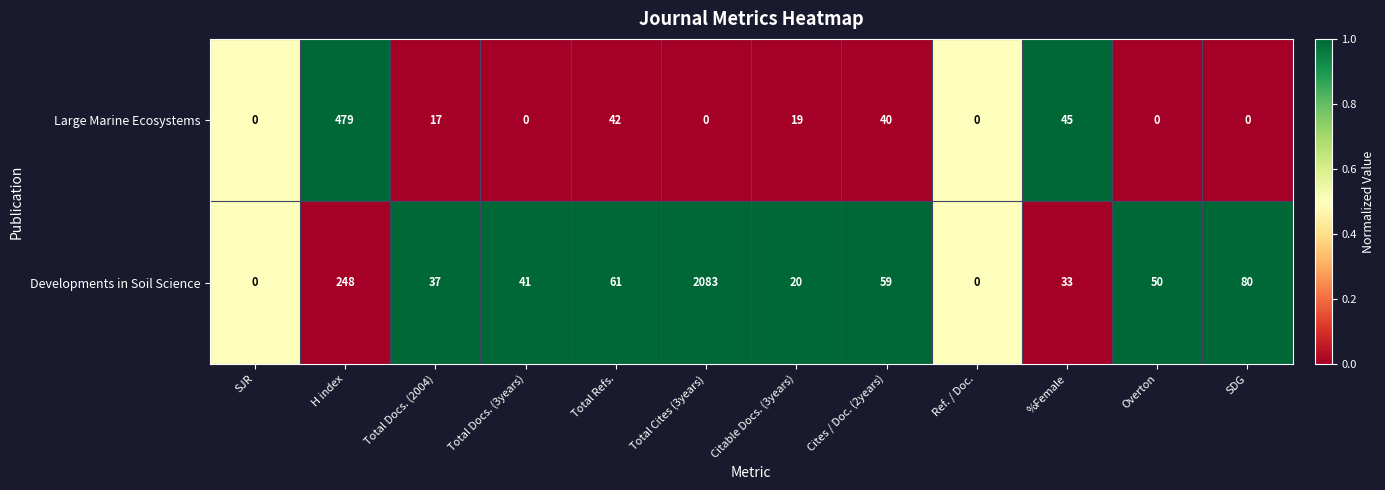

How many distinct data groups are displayed?

2